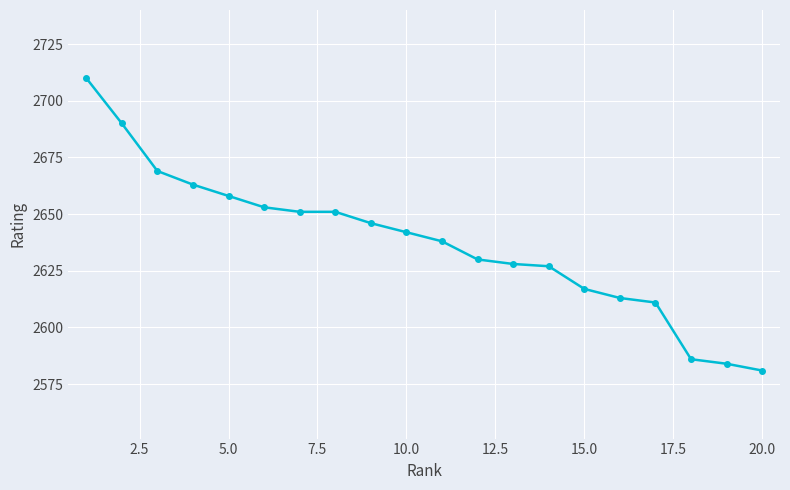

What is the smallest value displayed?

2581